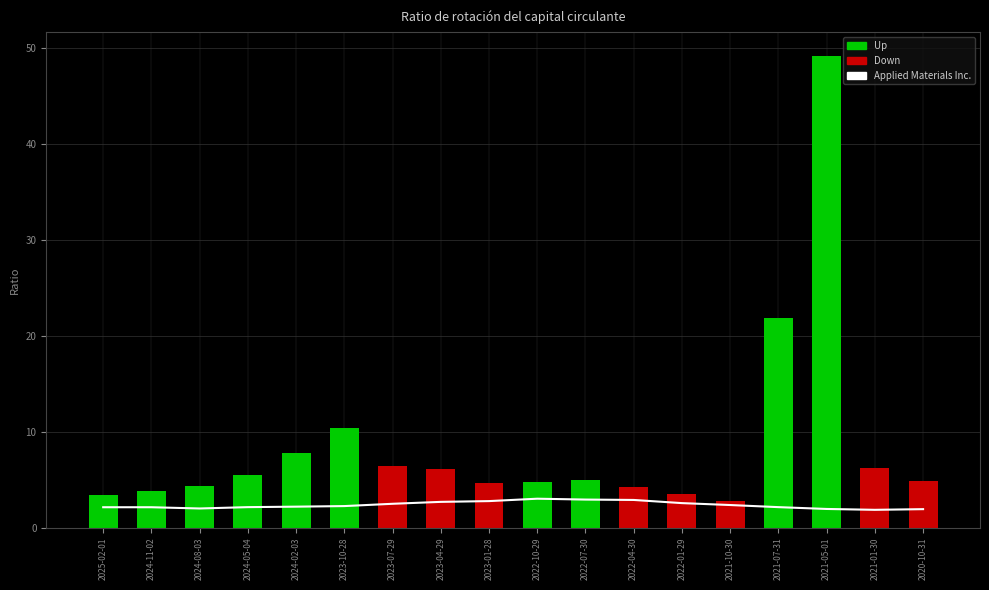

Reading left to right, transcribe all the data shown in this chart.

2025-02-01=2.1	2024-11-02=2.1	2024-08-03=2.0	2024-05-04=2.1	2024-02-03=2.2	2023-10-28=2.2	2023-07-29=2.5	2023-04-29=2.7	2023-01-28=2.8	2022-10-29=3.0	2022-07-30=2.9	2022-04-30=2.9	2022-01-29=2.6	2021-10-30=2.4	2021-07-31=2.1	2021-05-01=1.9	2021-01-30=1.9	2020-10-31=1.9